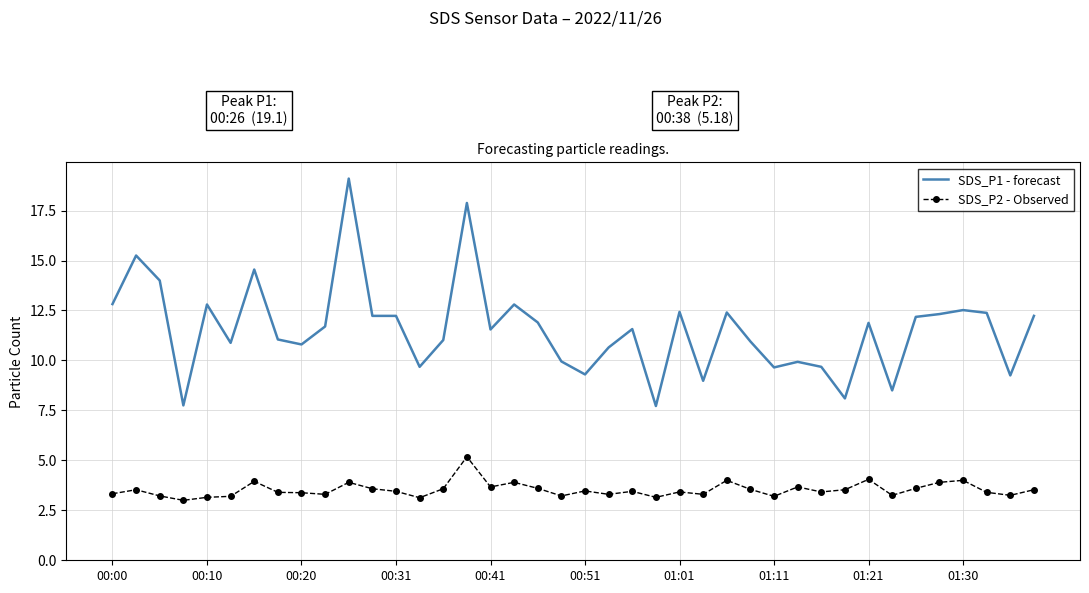

Rank the series by their average value, from highest to lowest.

SDS_P1 - forecast, SDS_P2 - Observed